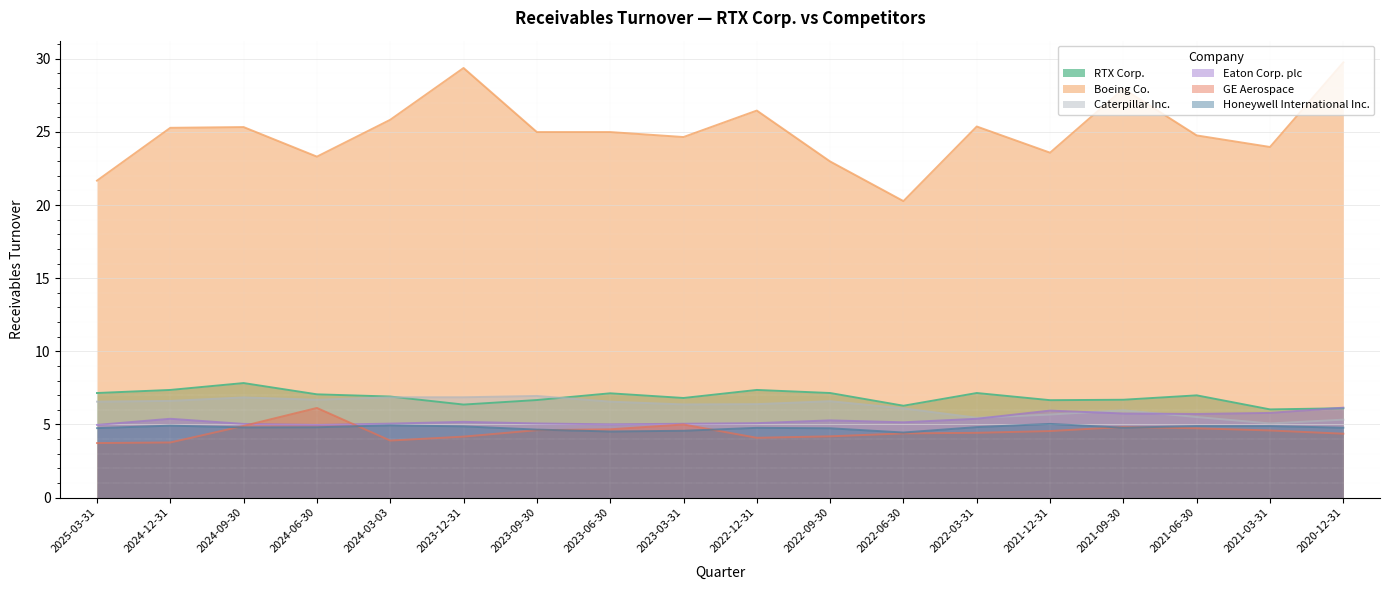

Which series has the largest range (max minus min)?

Boeing Co.